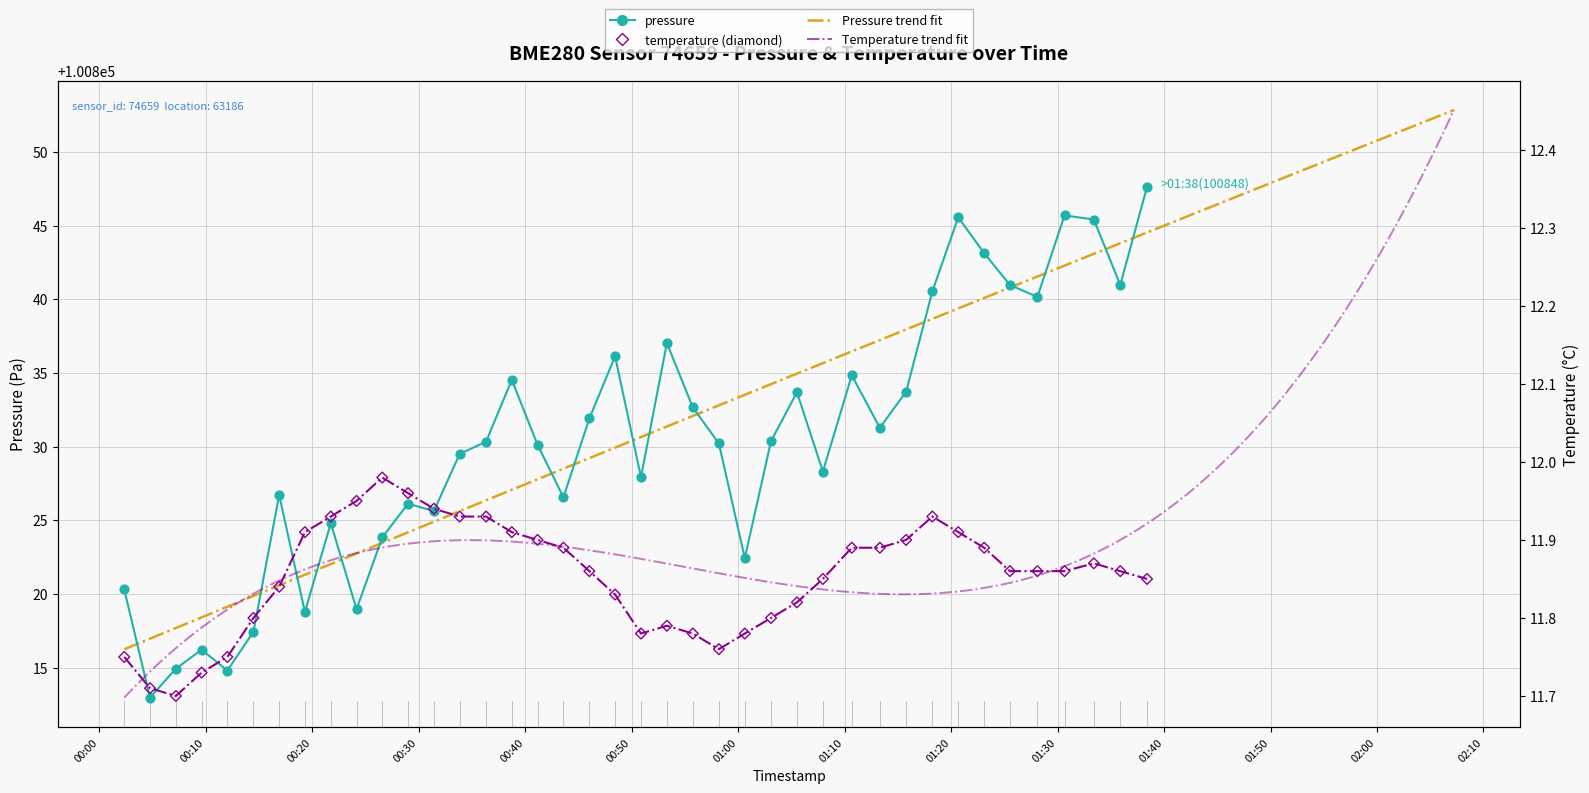

At how many categories does at least one series exceed 76292?

40